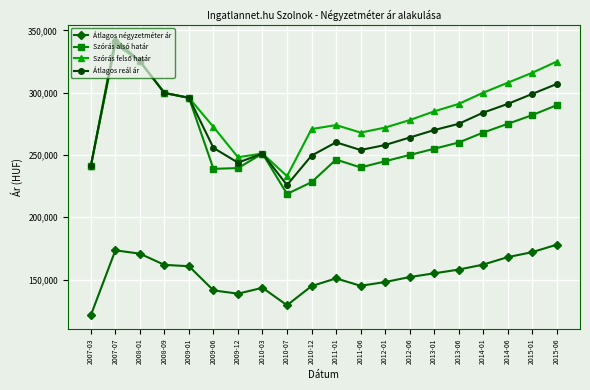

At which category is the sum across all series the highest?

2007-07